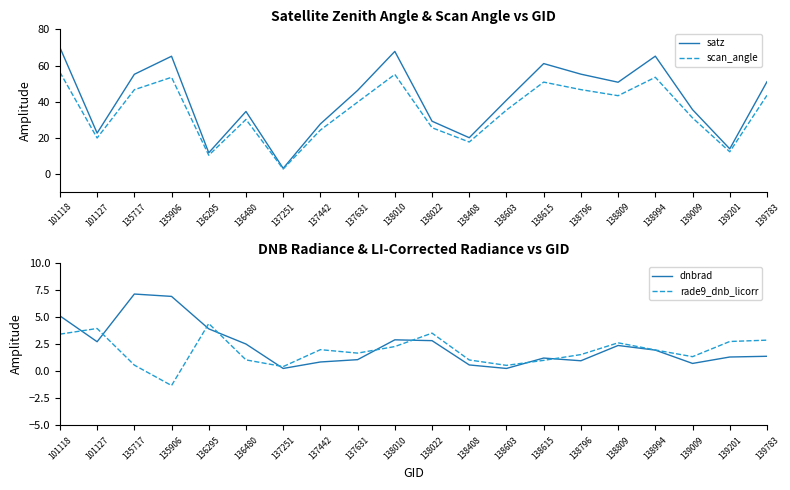

Which series has the largest range (max minus min)?

satz